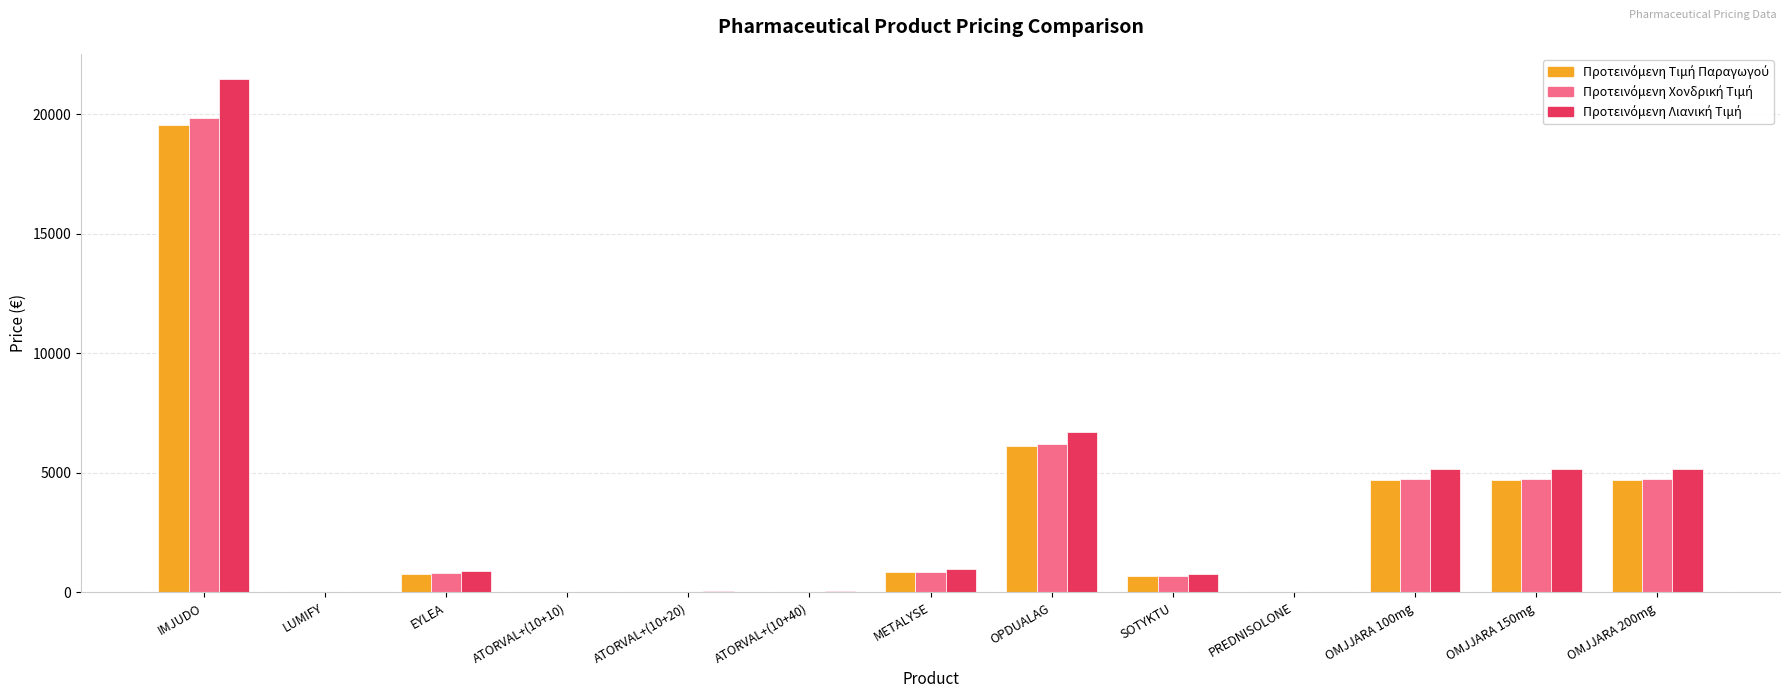

Are the bars grouped side by side (vs. stacked)?

Yes